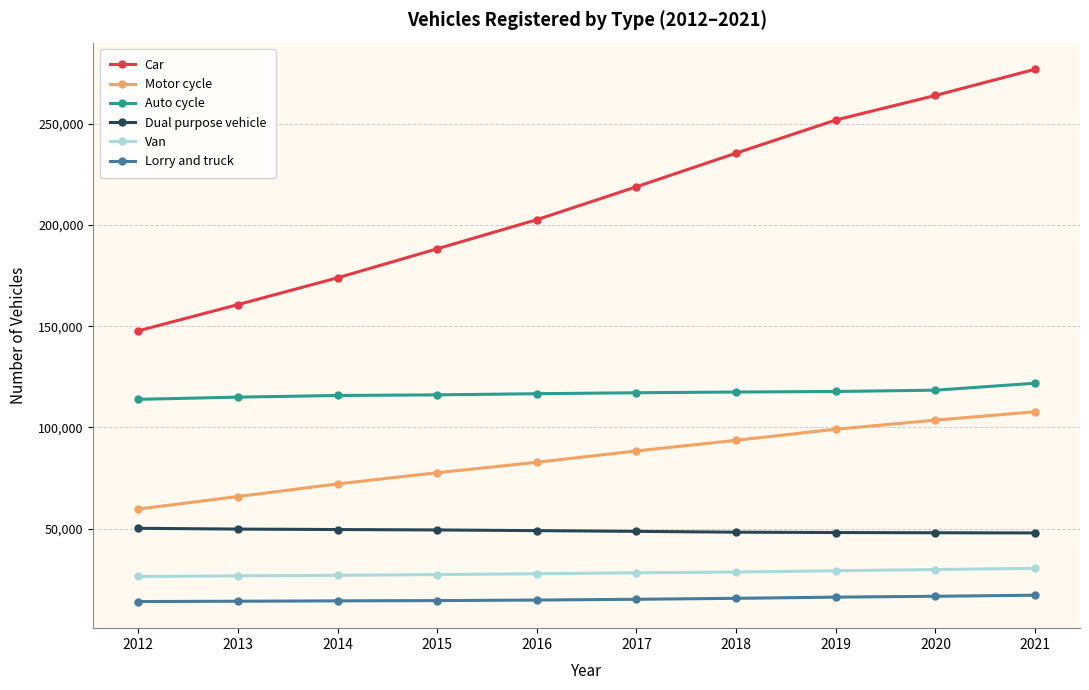

What is the sum of the Lorry and truck values at 2018 and 2016?

30150